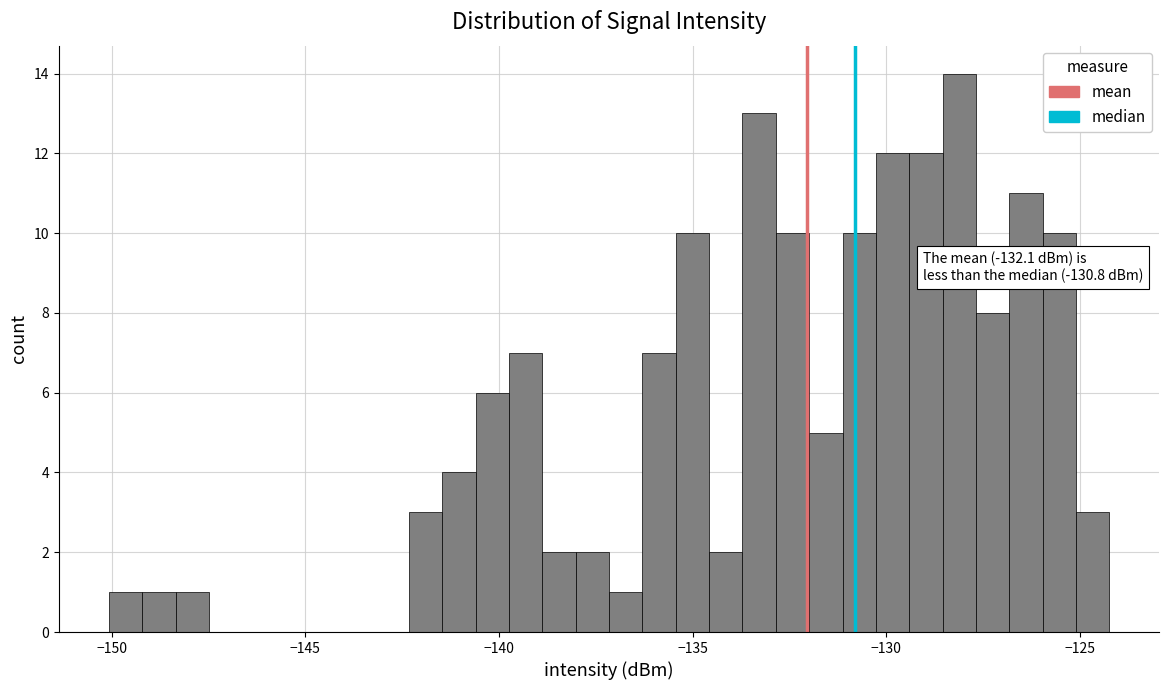

Read against the x-axis, roughly where is the centre of the tallest bar?

-128.0